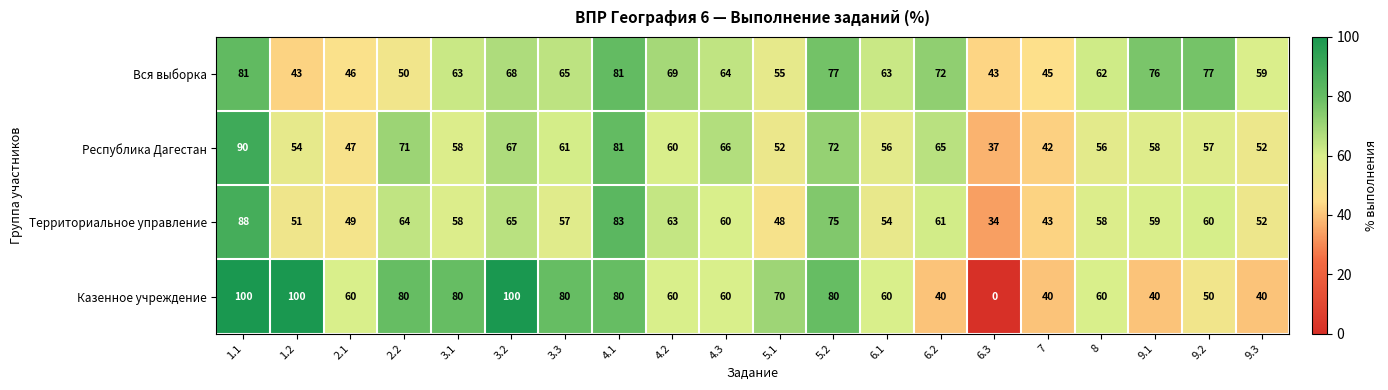

Where does the Казенное учреждение series first go above 60?

1.1